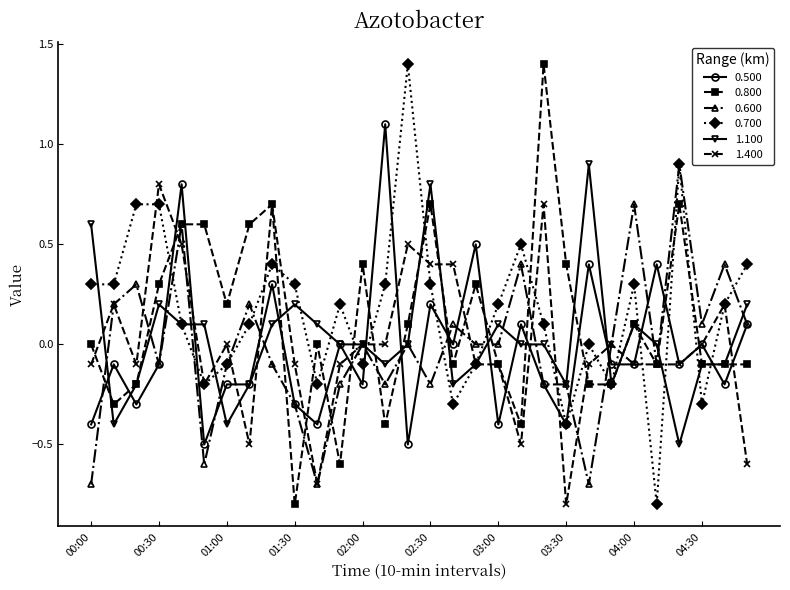

At how many categories does at least one series exceed 1?

3